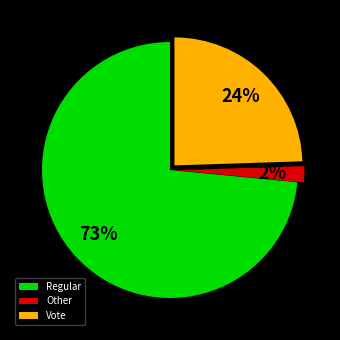

To the nearest percent, what is the difference between the Other and Vote slice percentages?

22%